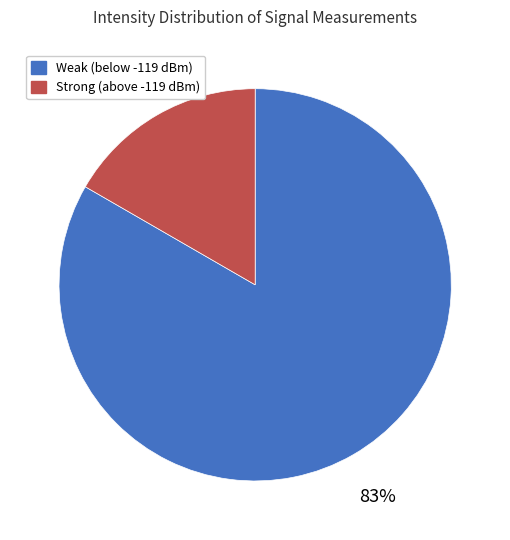

To the nearest percent, what portion does Strong (above -119 dBm) represent?

17%